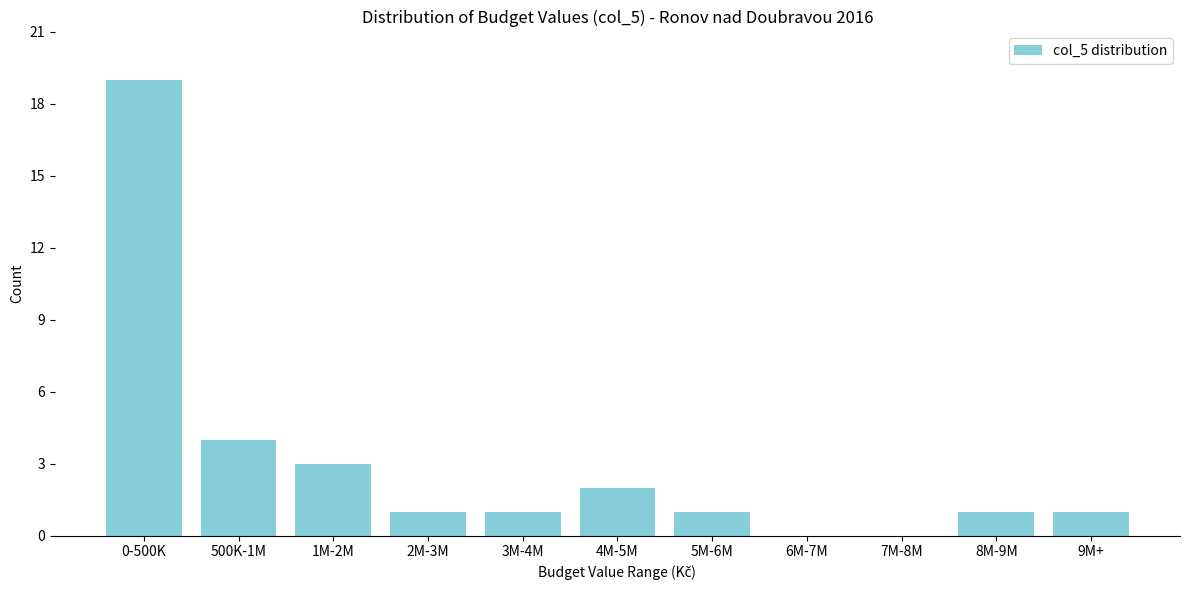

Reading left to right, transcribe all the data shown in this chart.

0-500K=19	500K-1M=4	1M-2M=3	2M-3M=1	3M-4M=1	4M-5M=2	5M-6M=1	6M-7M=0	7M-8M=0	8M-9M=1	9M+=1